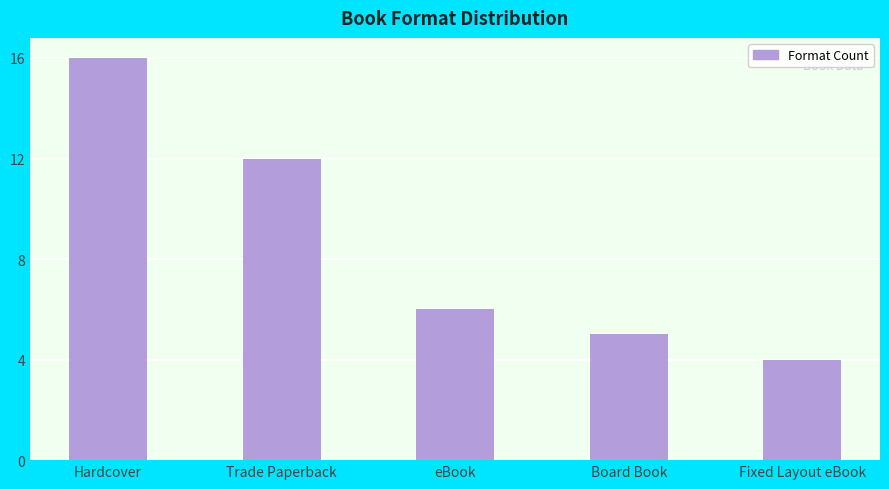

What is the smallest value displayed?

4